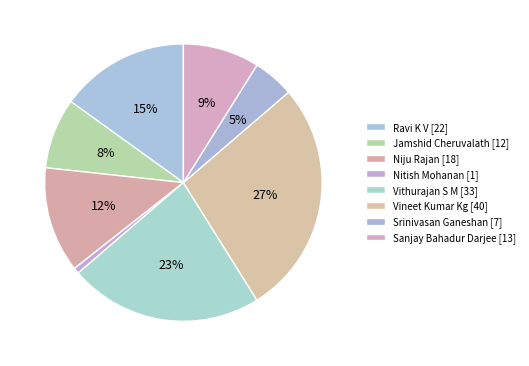

Is there any slice that represents more than half of the pie?

No